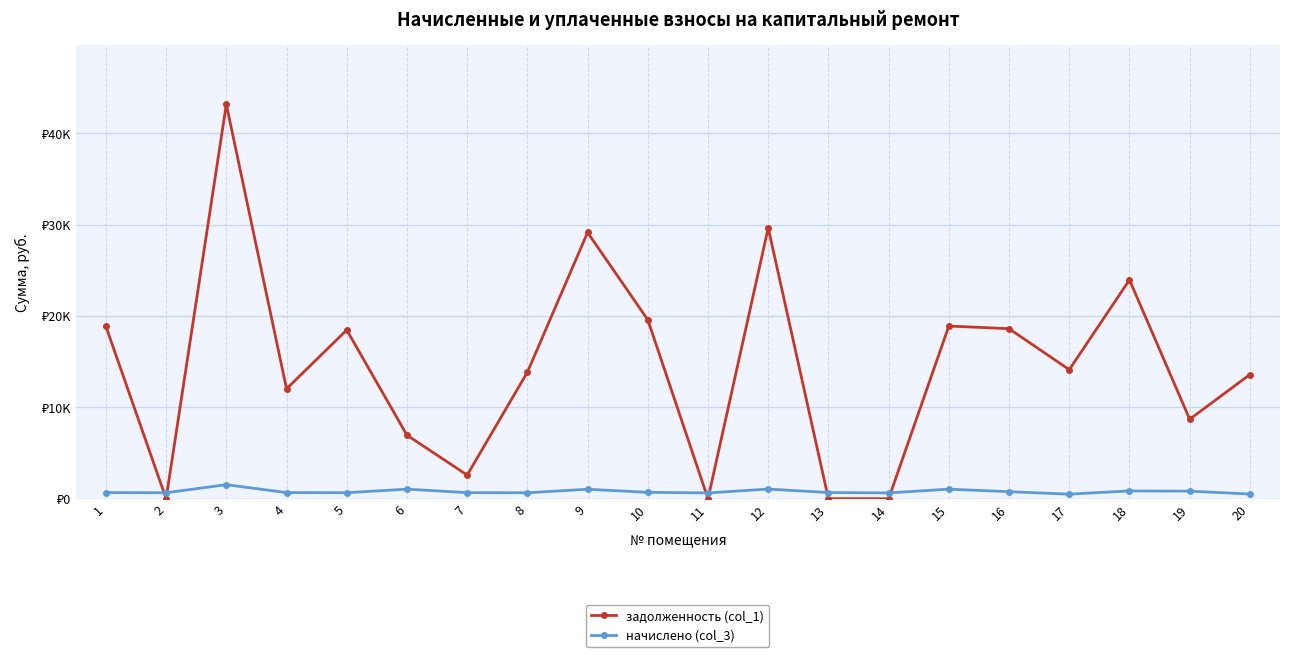

Where does the начислено (col_3) series first go above 678?

3